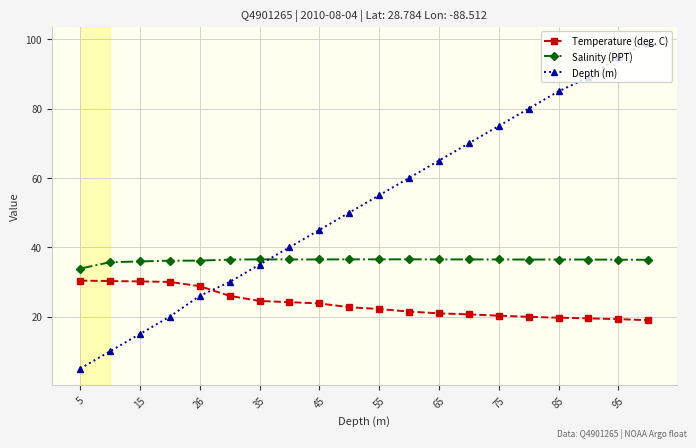

True or false: Temperature (deg. C) and Salinity (PPT) cross at least once.

False